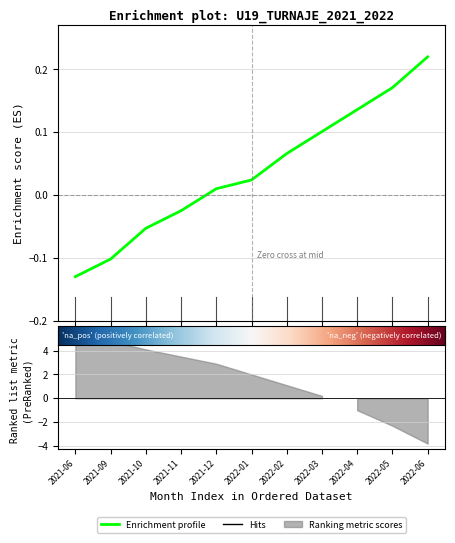

Which label corresponds to the largest value in the chart?

2022-06